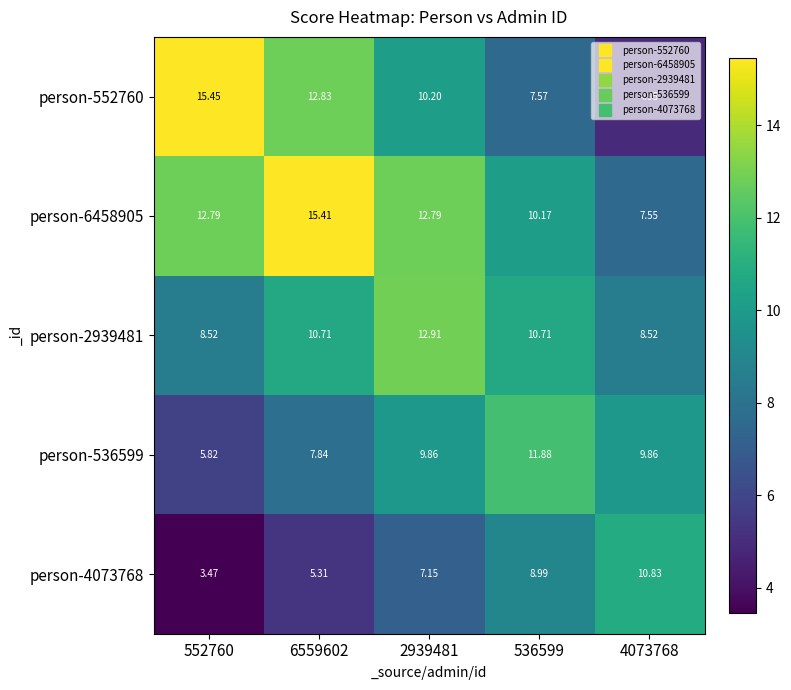

Is the value of person-2939481 at 2939481 greater than the value of person-4073768 at 536599?

Yes